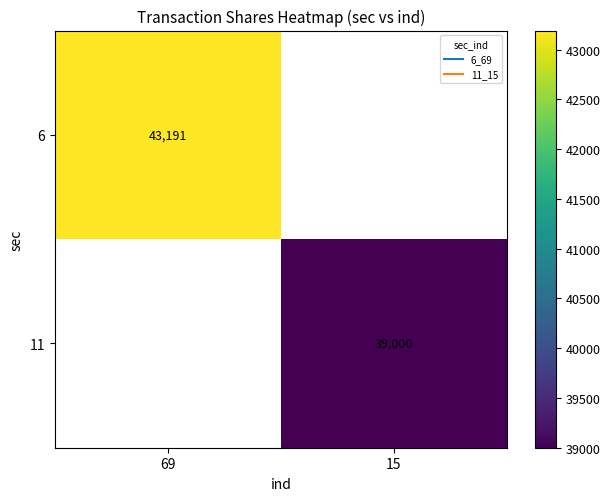

What is the lowest value of the 6 series?

43191.0